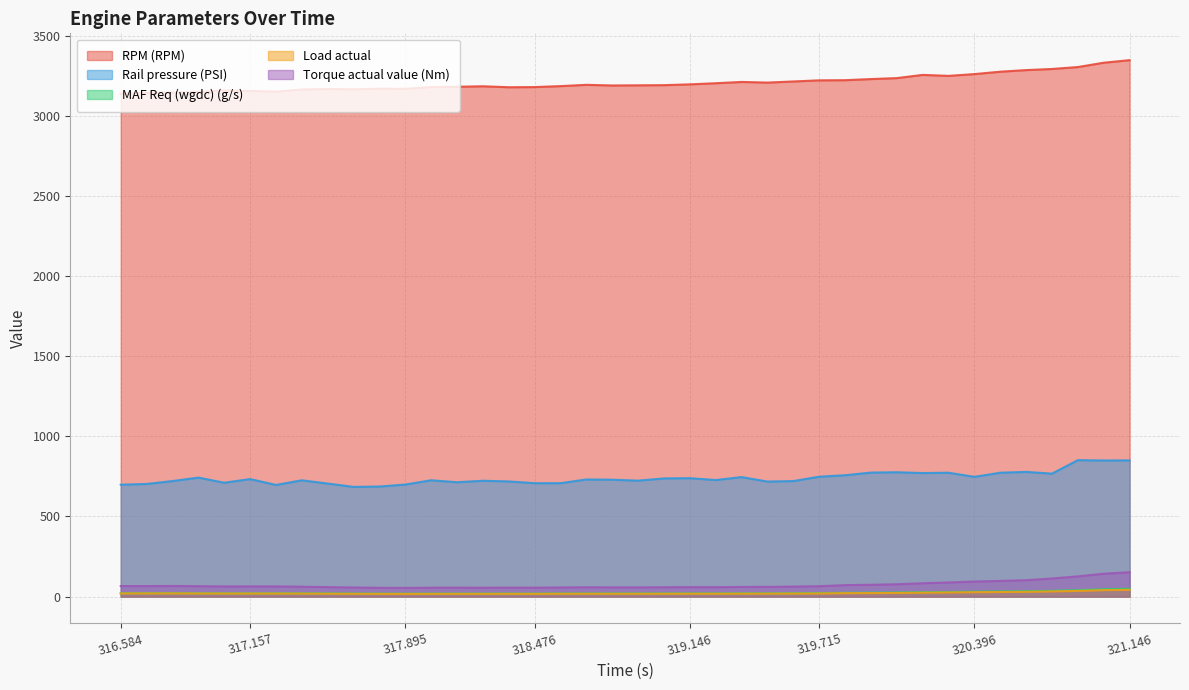

How many values in the Rail pressure (PSI) series are below 729?

20